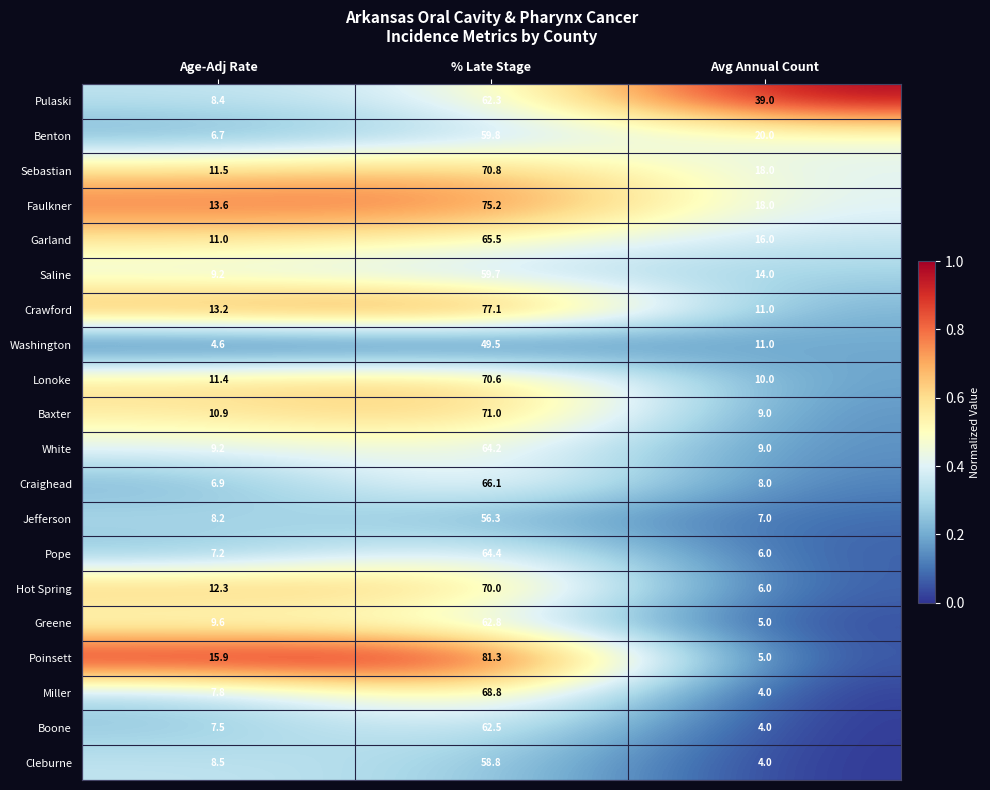

Which series has the largest total across all categories?

Pulaski